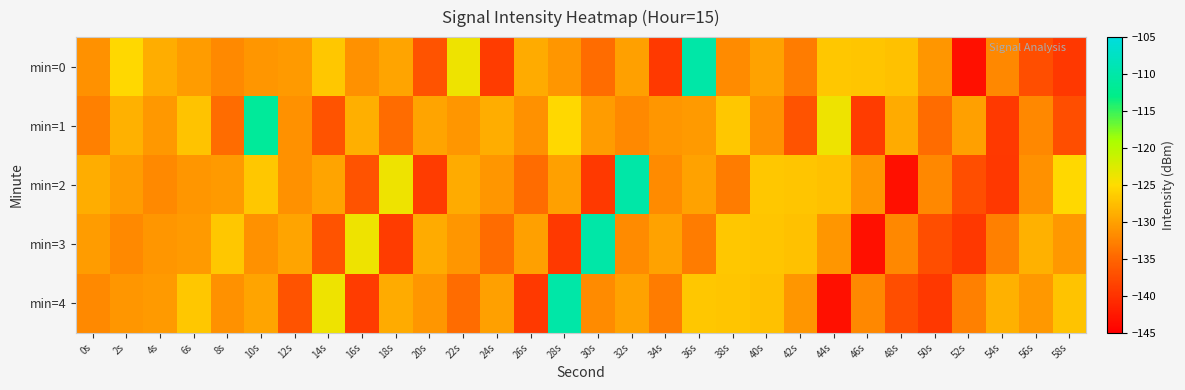

Which has a higher value, 0s or 16s?

0s